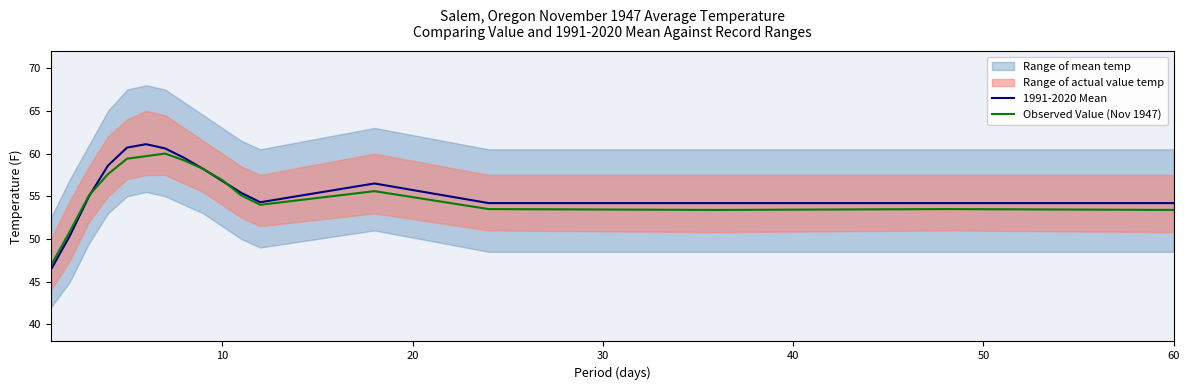

What is the minimum value for Observed Value (Nov 1947)?

46.9